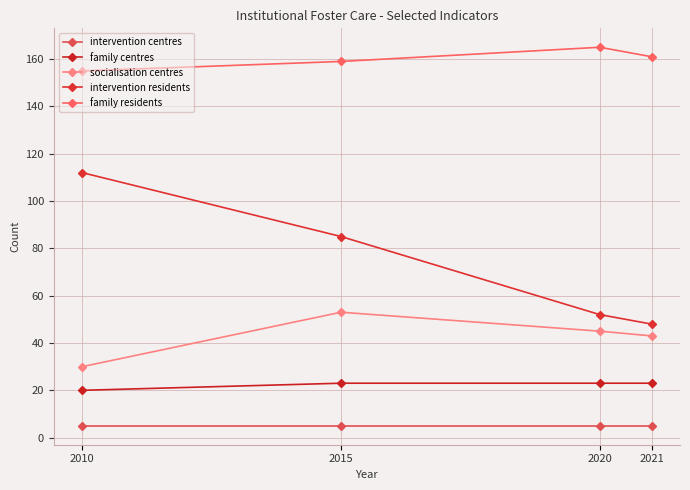

What is the difference between the maximum and minimum values in the family residents series?

10